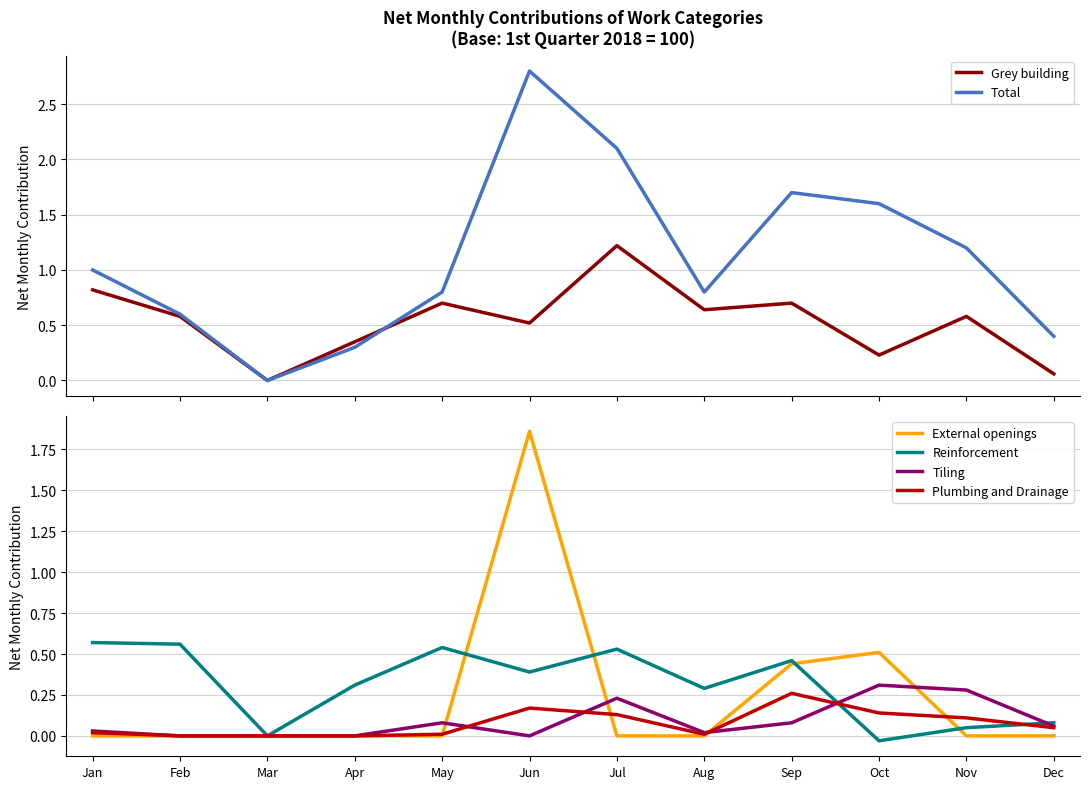

Which series ends up on top after the final intersection of Grey building and Reinforcement?

Reinforcement